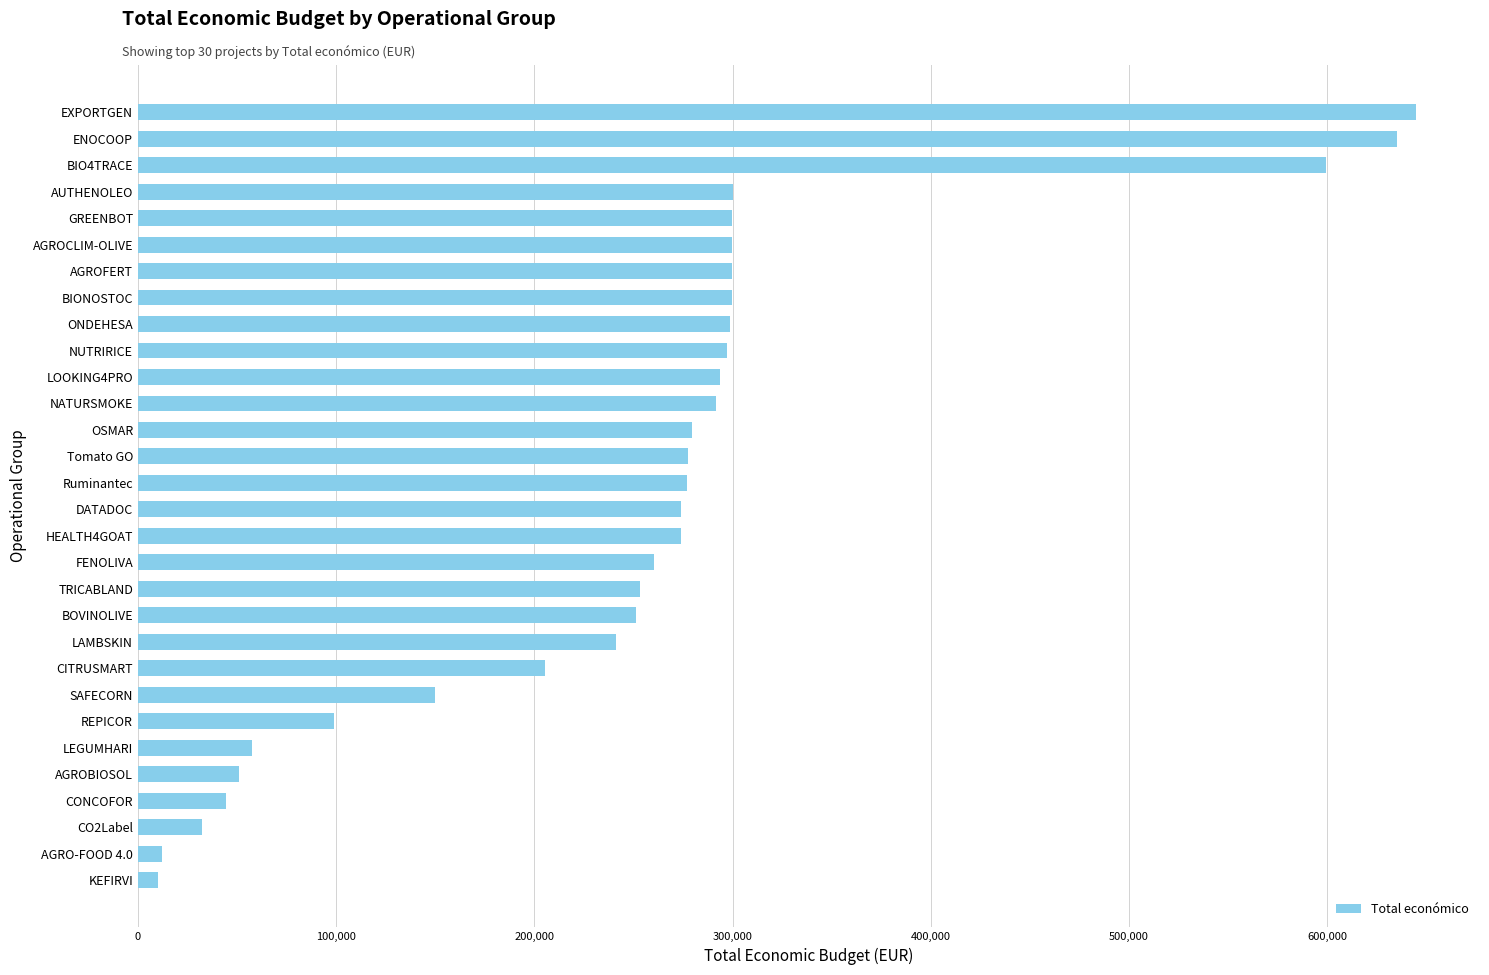

Is it true that the value at HEALTH4GOAT is 273965?

True